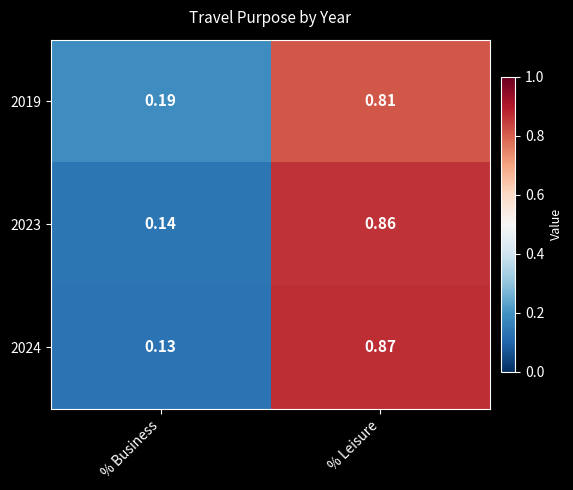

At which category is the sum across all series the highest?

% Leisure